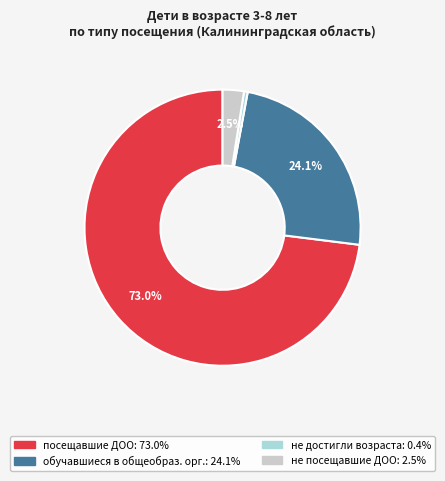

Does any single category account for the majority?

Yes